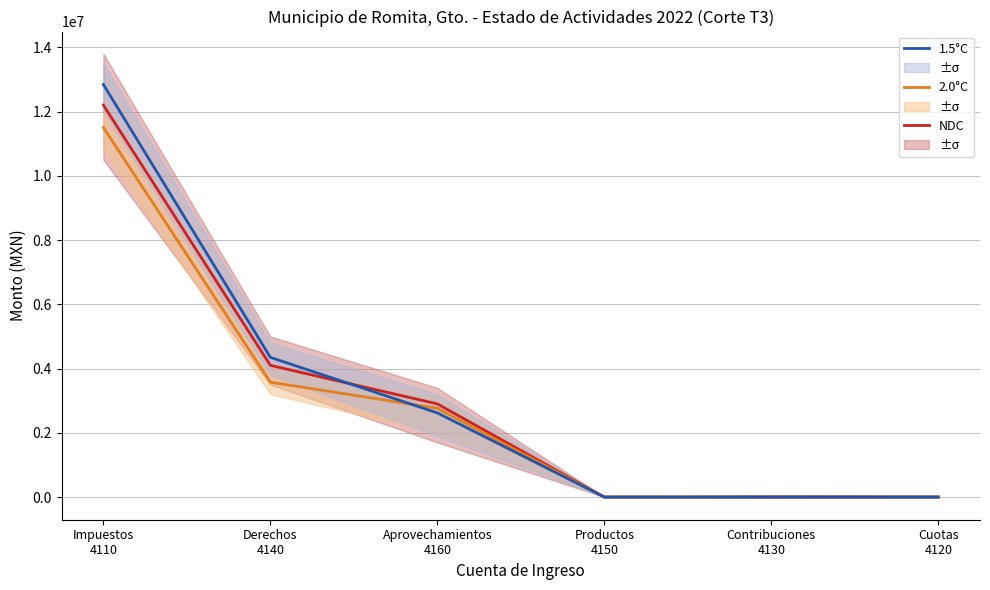

Where do 2.0°C and 1.5°C first cross each other?

Derechos
4140 and Aprovechamientos
4160